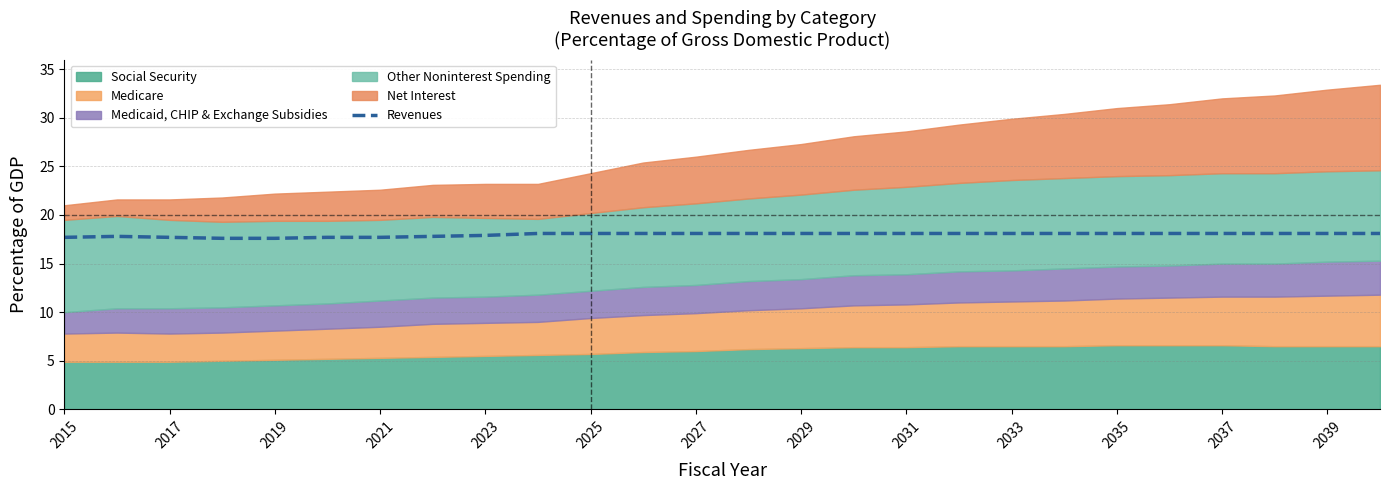

Is it true that Revenues equals 17.7 at 2015?

True